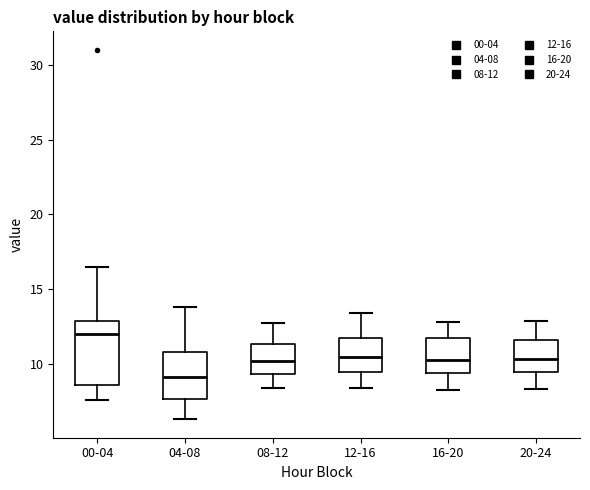

Which box has the highest median line?

00-04